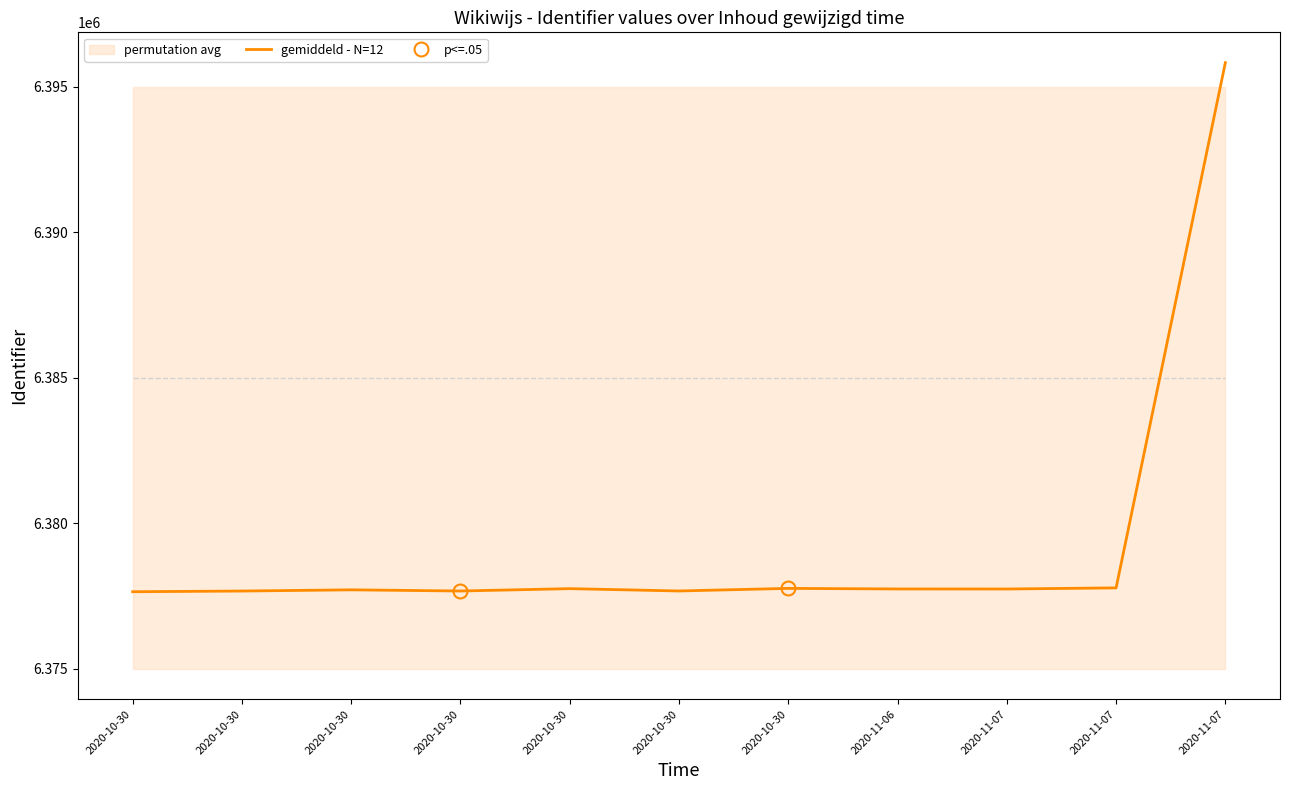

Between which two adjacent categories do permutation avg and gemiddeld - N=12 first intersect?

2020-11-07 and 2020-11-07